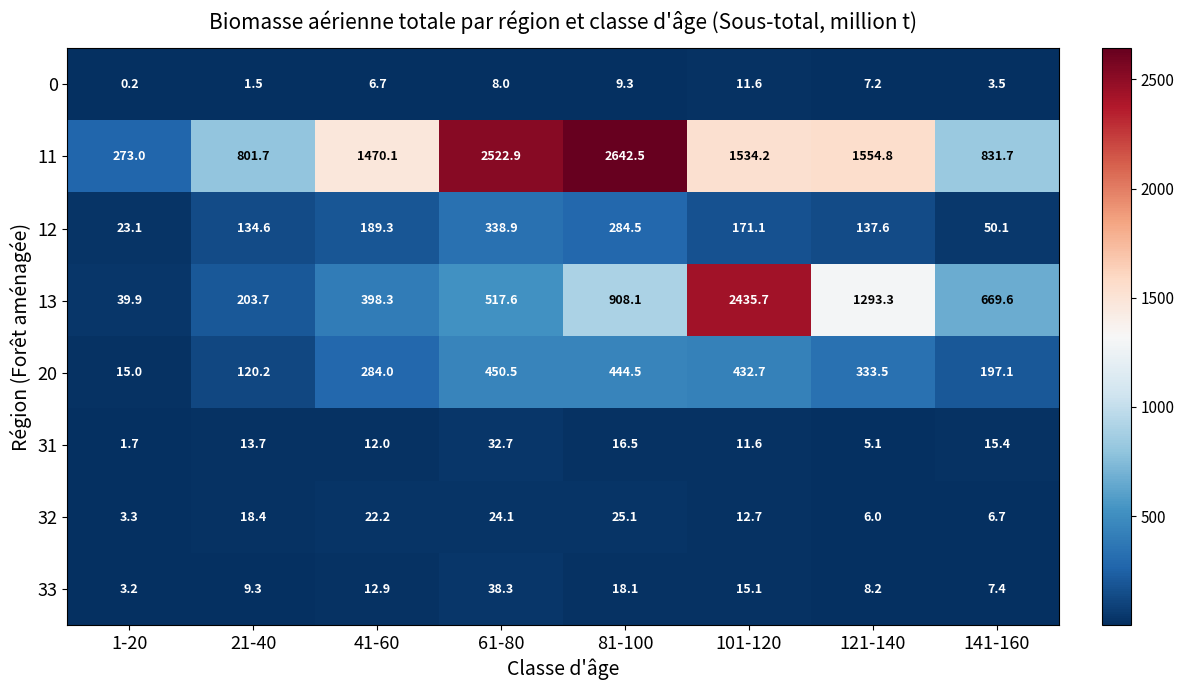

What is the sum of the 20 values at 101-120 and 21-40?

552.9